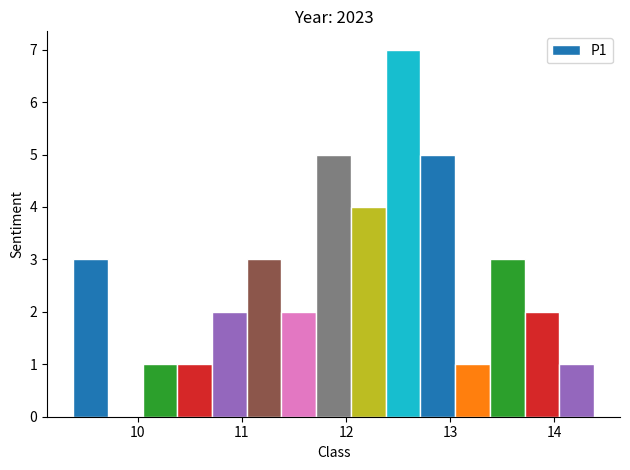

Read against the x-axis, roughly where is the centre of the tallest bar?

12.5